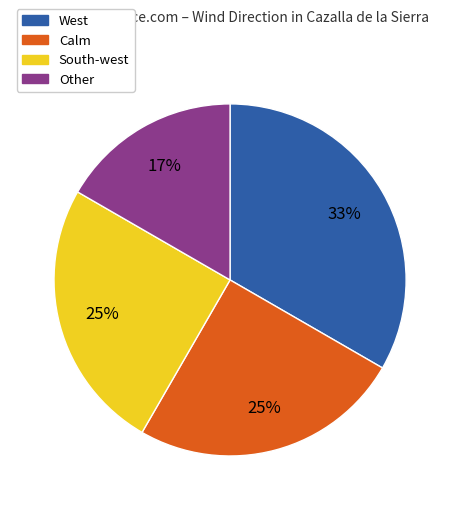

How many segments does this pie chart have?

4